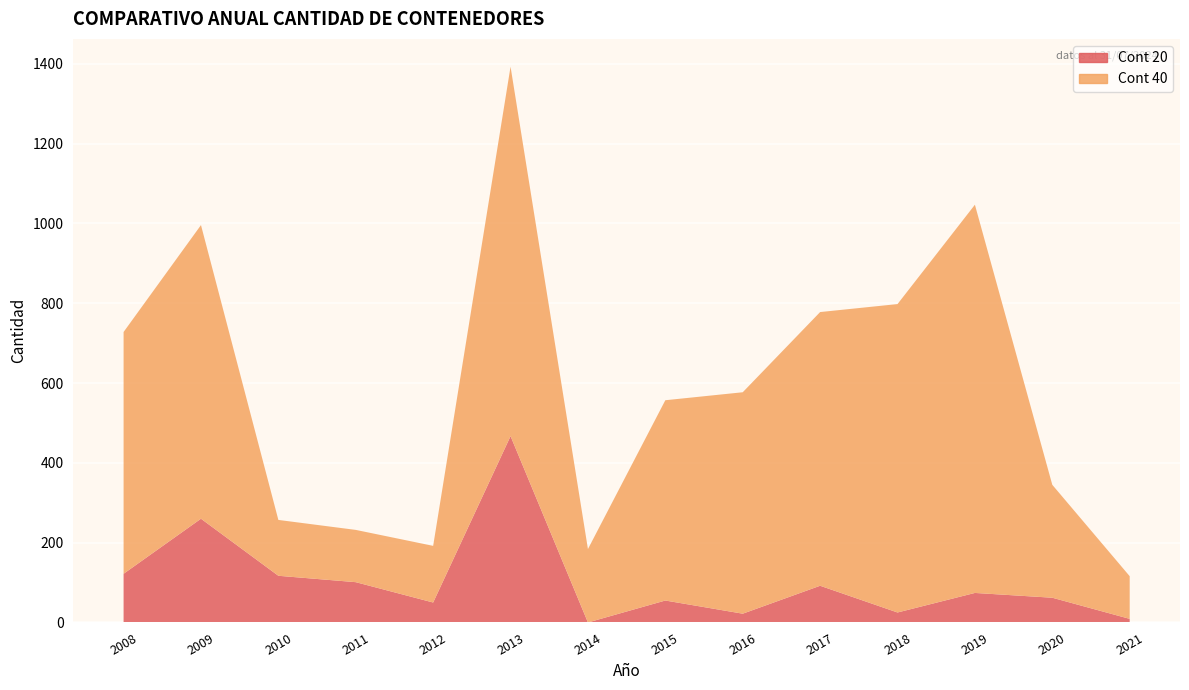

Reading left to right, what are all the values shown in this chart?

Cont 20: 122	260	117	101	50	467	0	55	22	92	25	74	62	9
Cont 40: 606	736	140	131	142	926	184	502	555	686	773	973	283	107